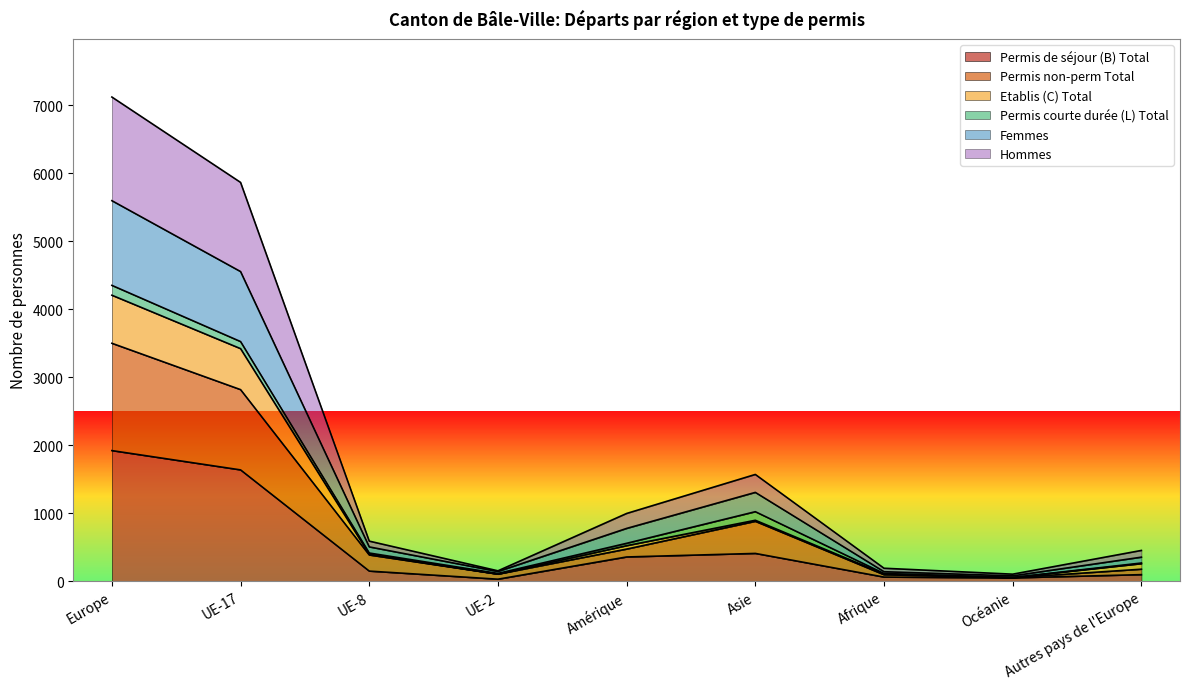

At which category is the sum across all series the highest?

Europe